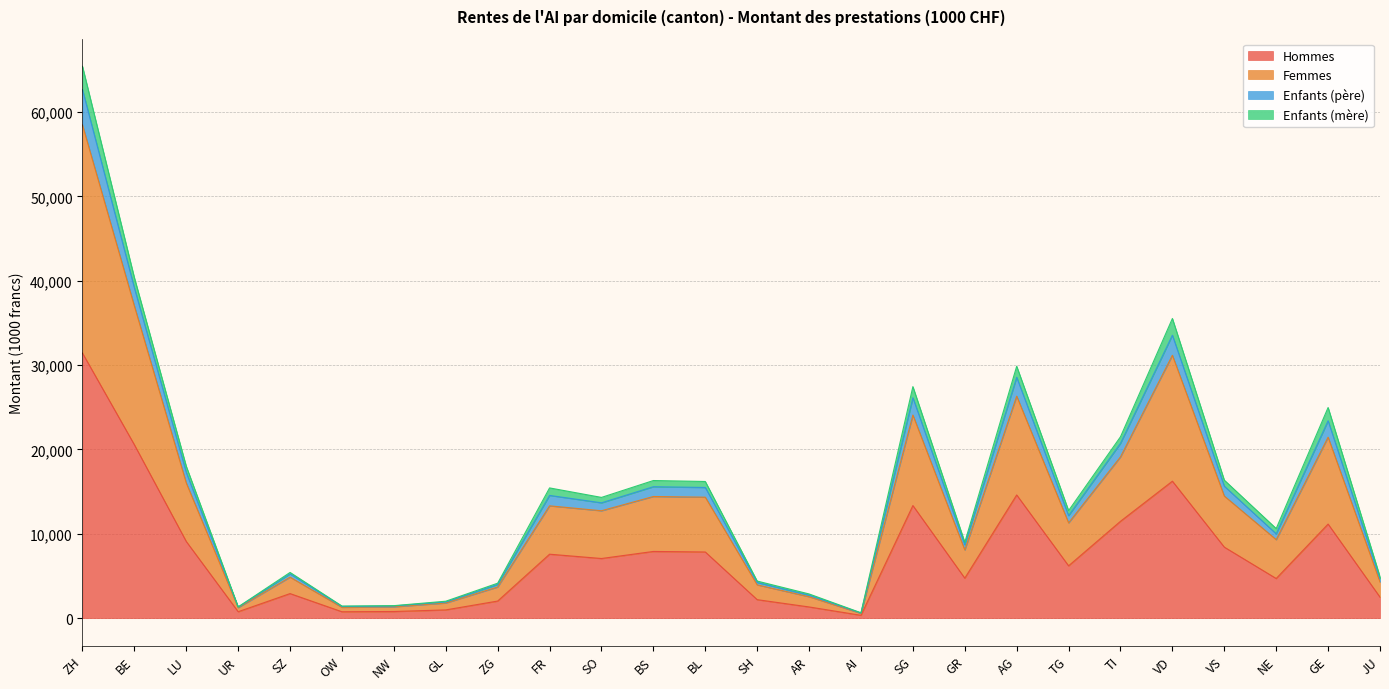

Is it true that Hommes equals 7583 at FR?

True